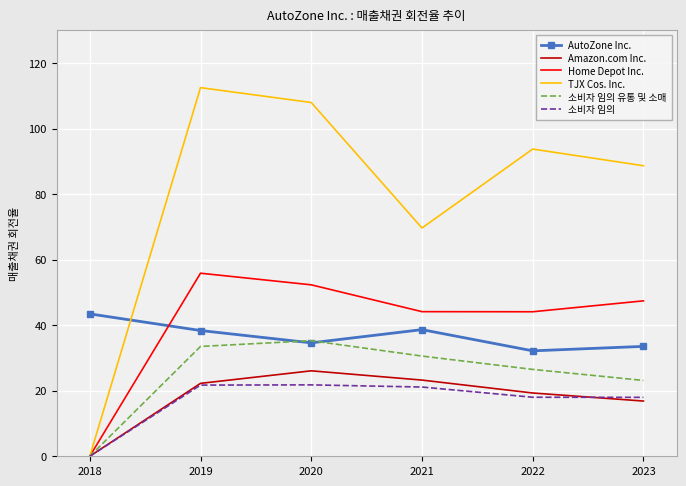

Rank the series by their maximum value, from lowest to highest.

소비자 임의, Amazon.com Inc., 소비자 임의 유통 및 소매, AutoZone Inc., Home Depot Inc., TJX Cos. Inc.